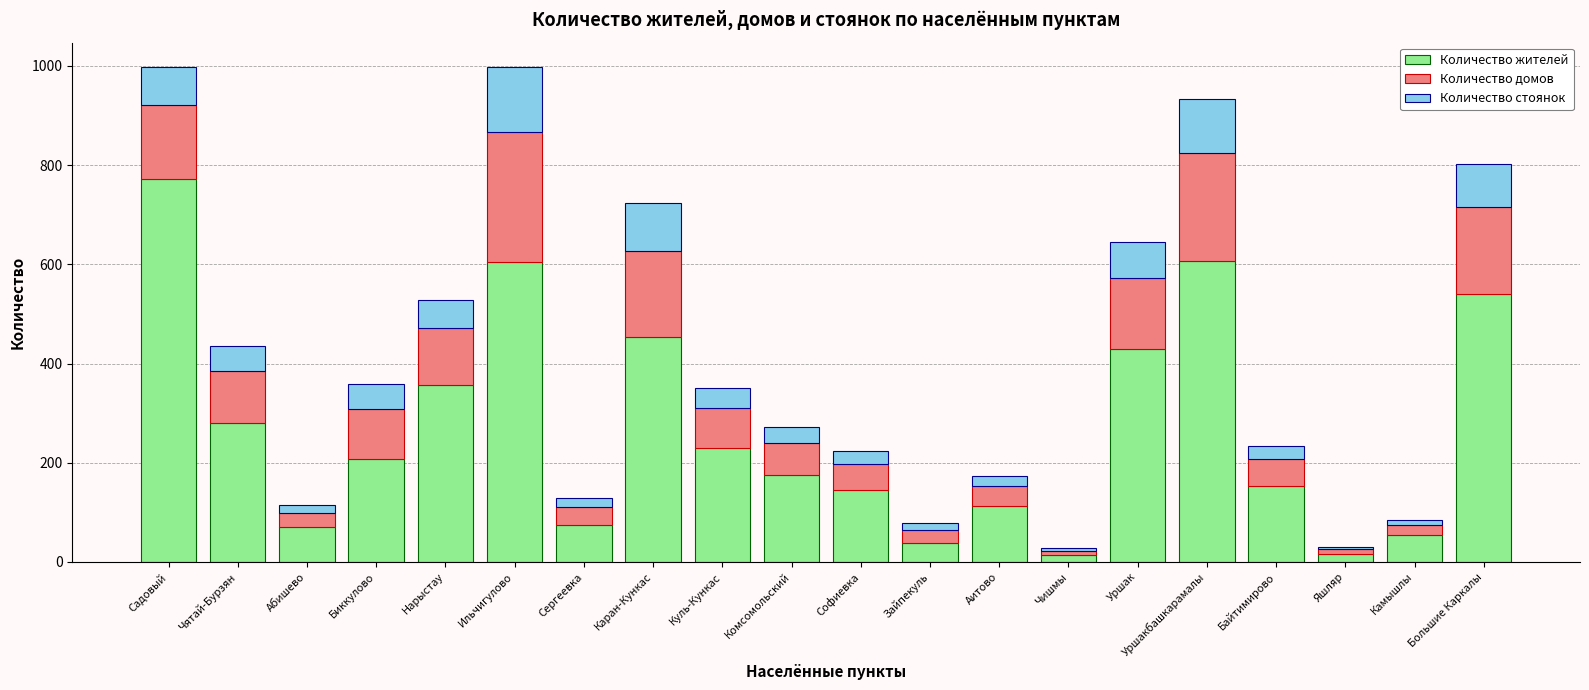

What is the sum of the Количество жителей values at Уршакбашкарамалы and Комсомольский?

781